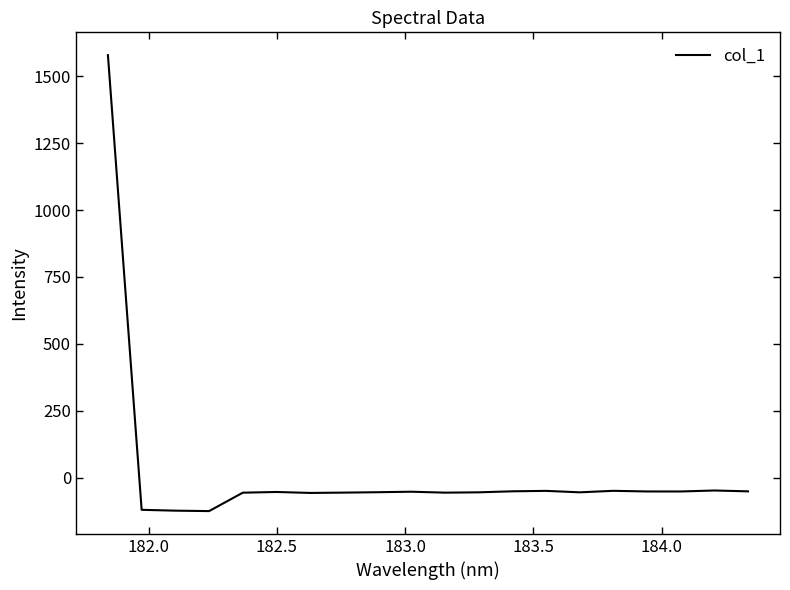

What is the average value?

18.4